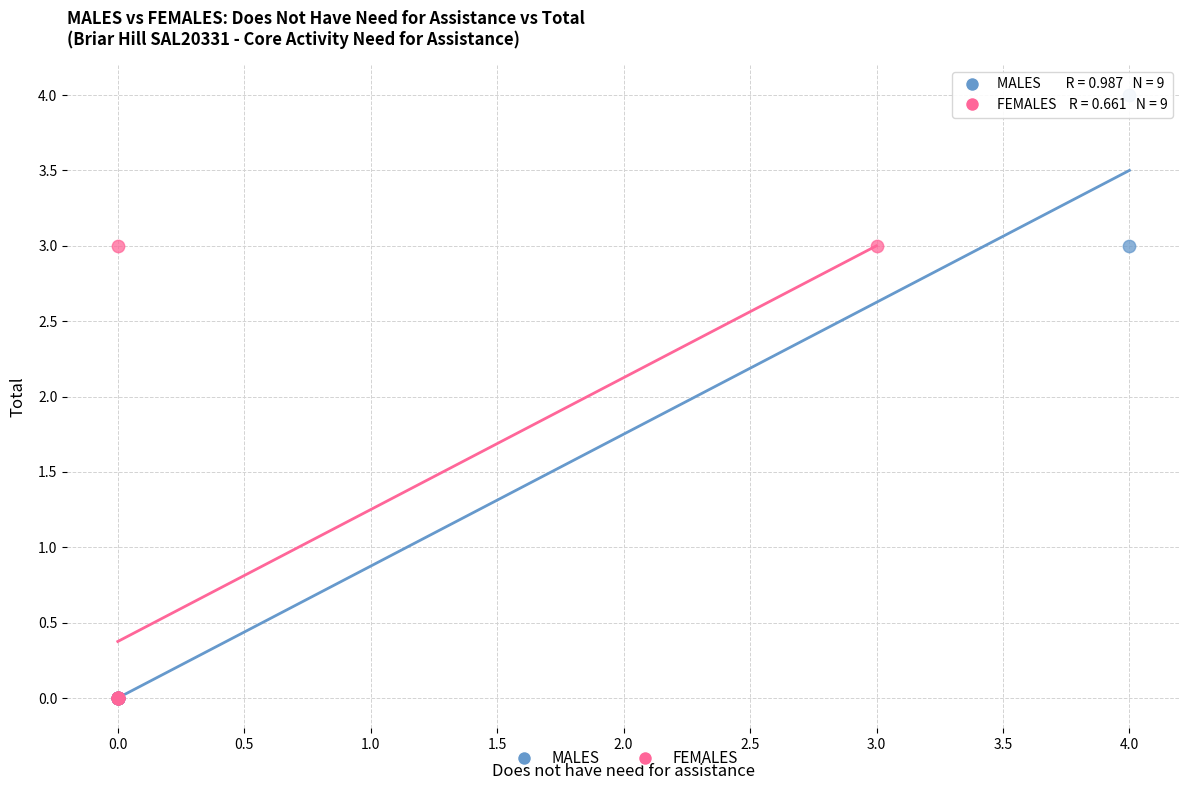

Which series reaches the maximum Y coordinate?

MALES